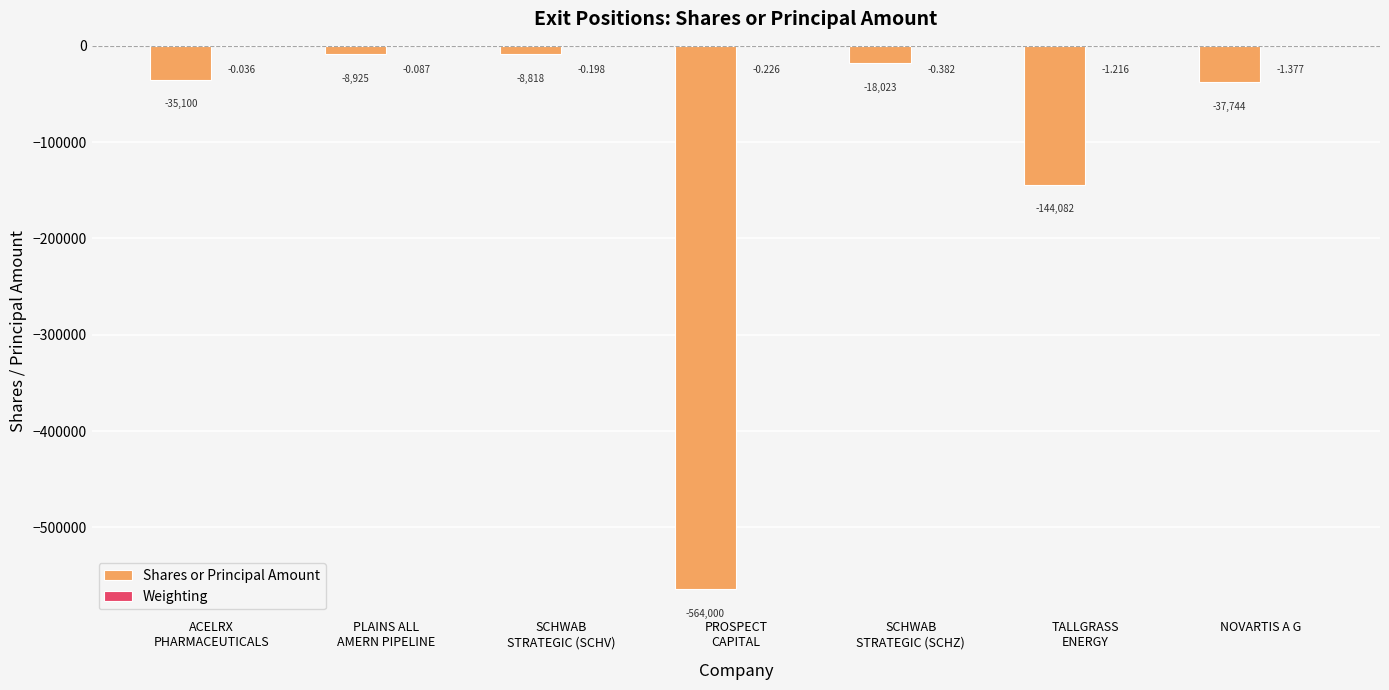

How many categories are shown in the chart?

7